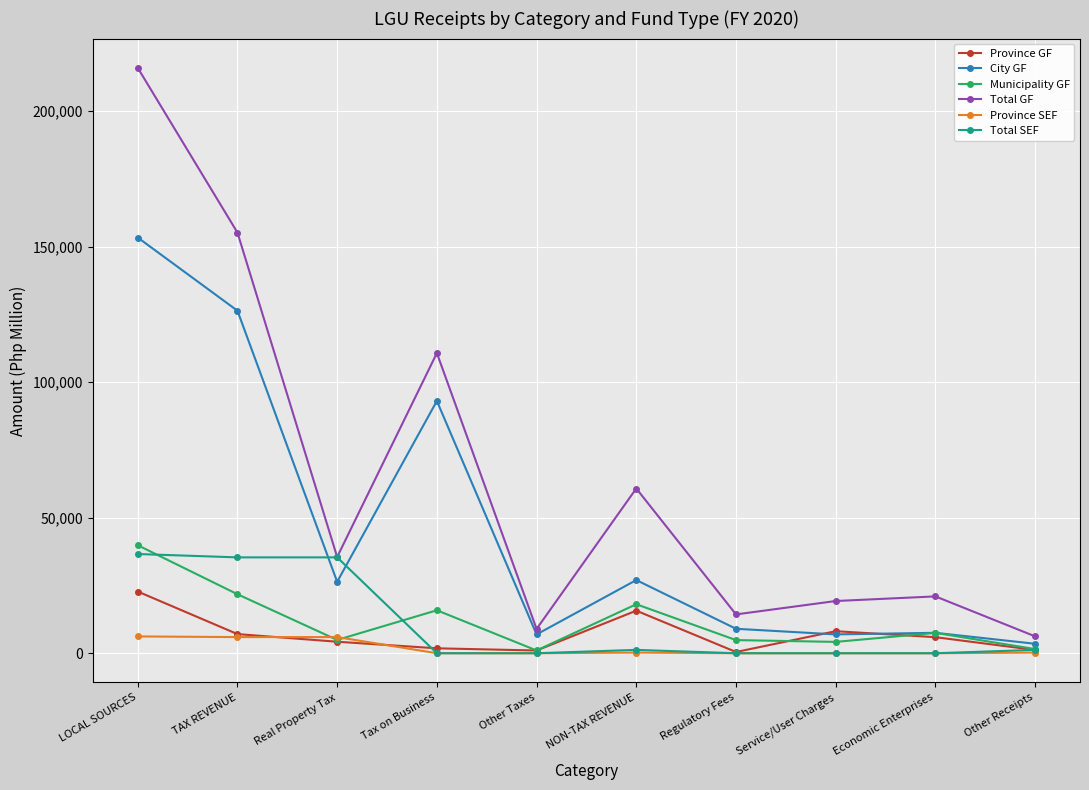

What is the label of the 2nd point from the left?

TAX REVENUE